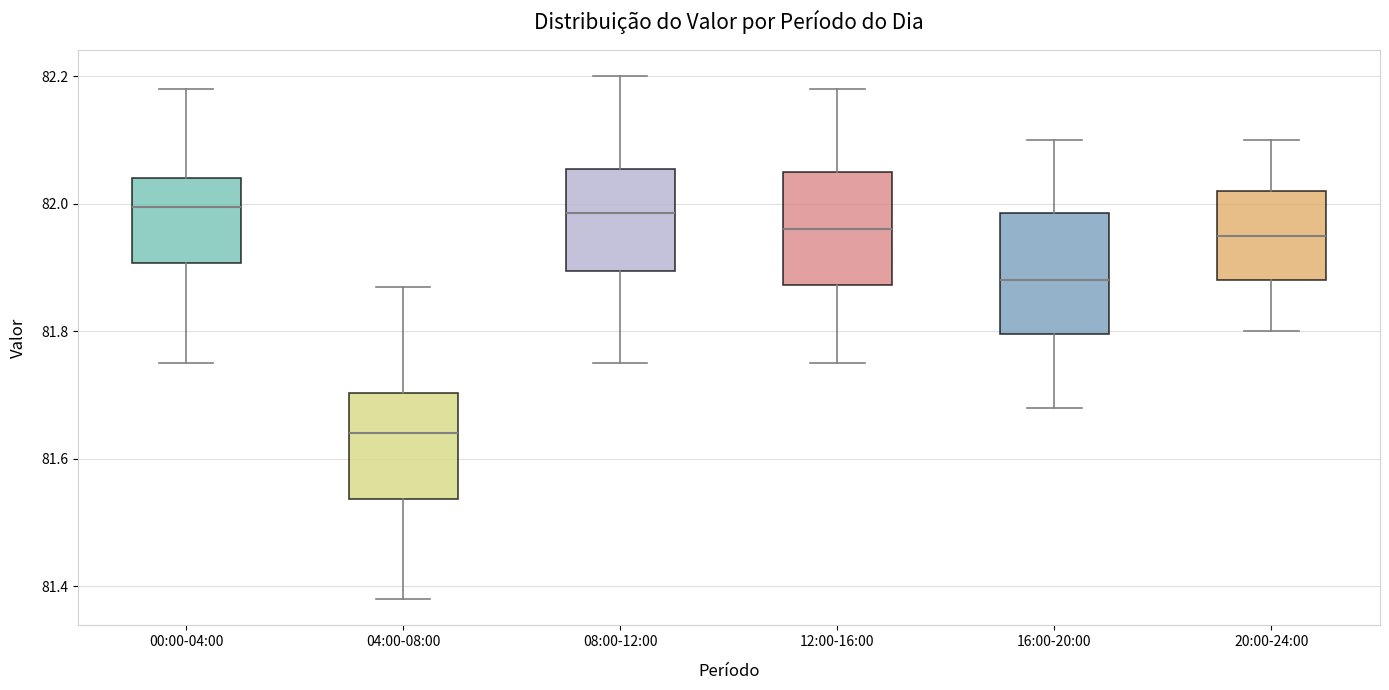

Reading left to right, read every box against the y-axis: the position of its median line, the range the box covers, and the ends of its whiskers. The values are not printed on the chart, so give them approximately, as read against the axis.

00:00-04:00: median 82.00, box 81.90 to 82.04, whiskers 81.76 to 82.18
04:00-08:00: median 81.64, box 81.54 to 81.70, whiskers 81.38 to 81.88
08:00-12:00: median 81.98, box 81.90 to 82.06, whiskers 81.76 to 82.20
12:00-16:00: median 81.96, box 81.88 to 82.06, whiskers 81.76 to 82.18
16:00-20:00: median 81.88, box 81.80 to 81.98, whiskers 81.68 to 82.10
20:00-24:00: median 81.96, box 81.88 to 82.02, whiskers 81.80 to 82.10